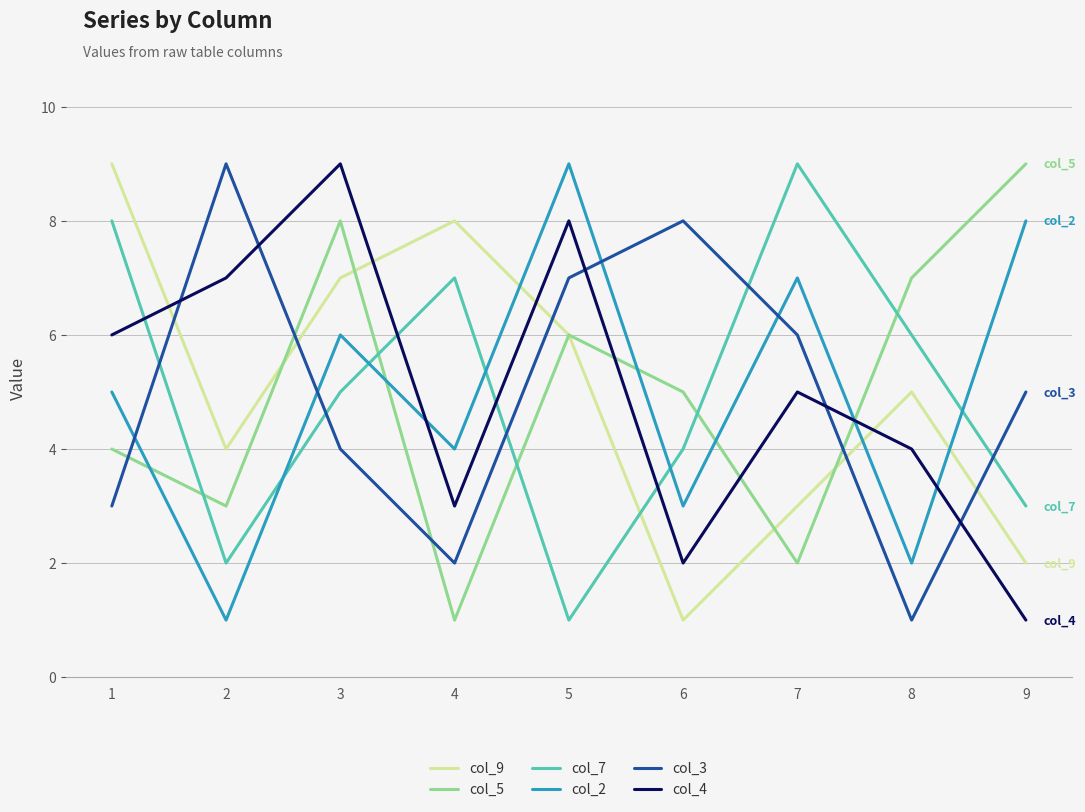

What is the total value across all series at 1?

35